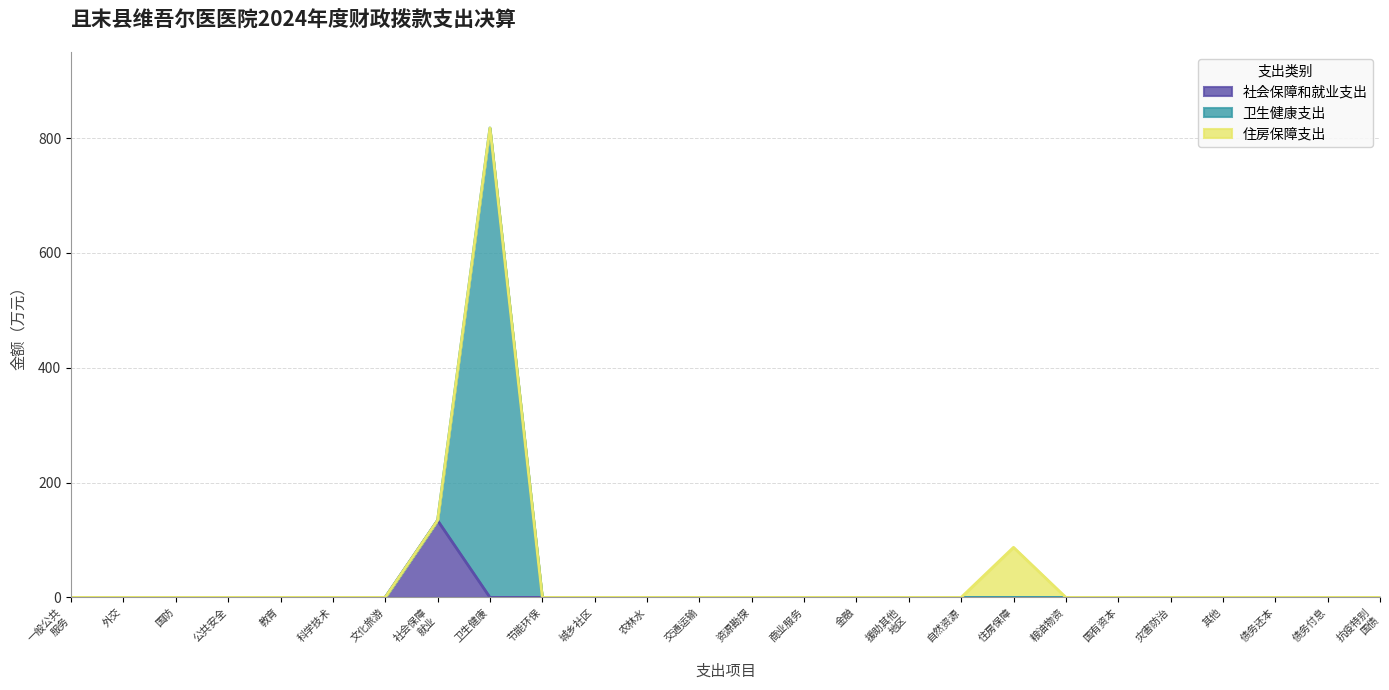

What is the maximum value shown in the chart?

817.6